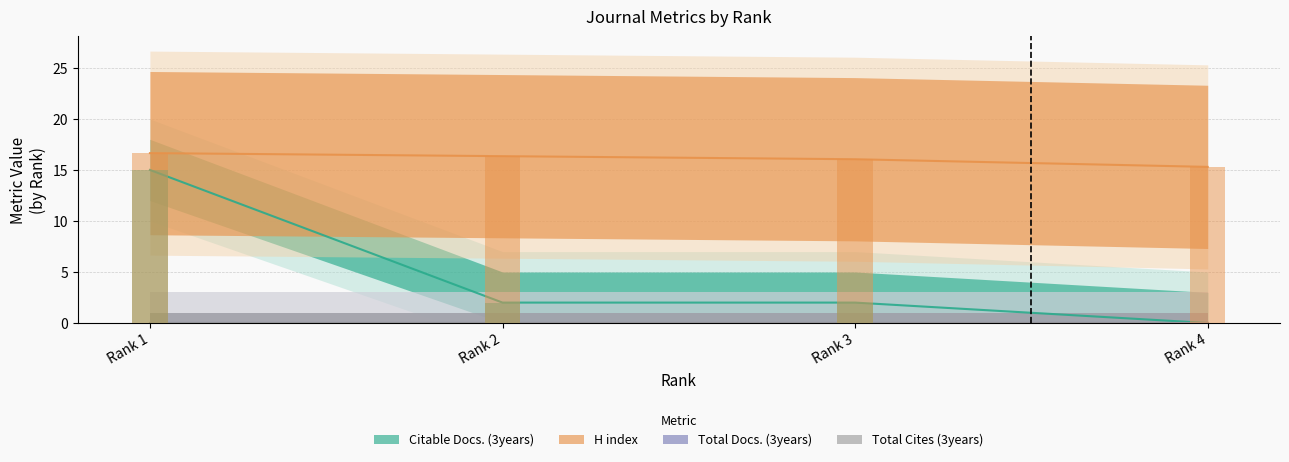

List the labels in order of H index value, smallest first.

Rank 4, Rank 3, Rank 2, Rank 1